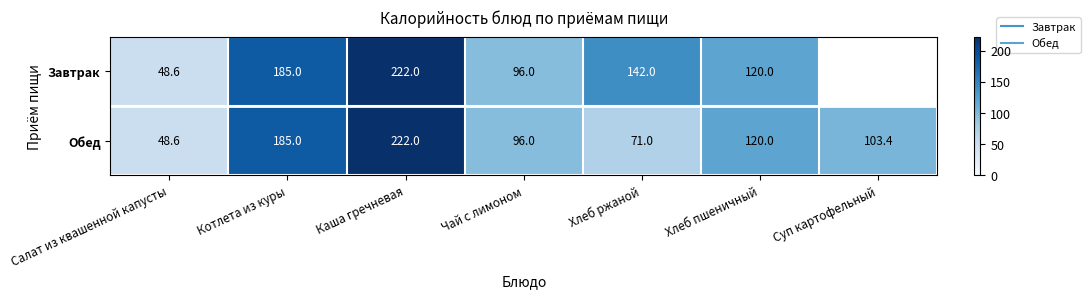

What is the difference between the second highest and second lowest values in the Обед series?

114.0